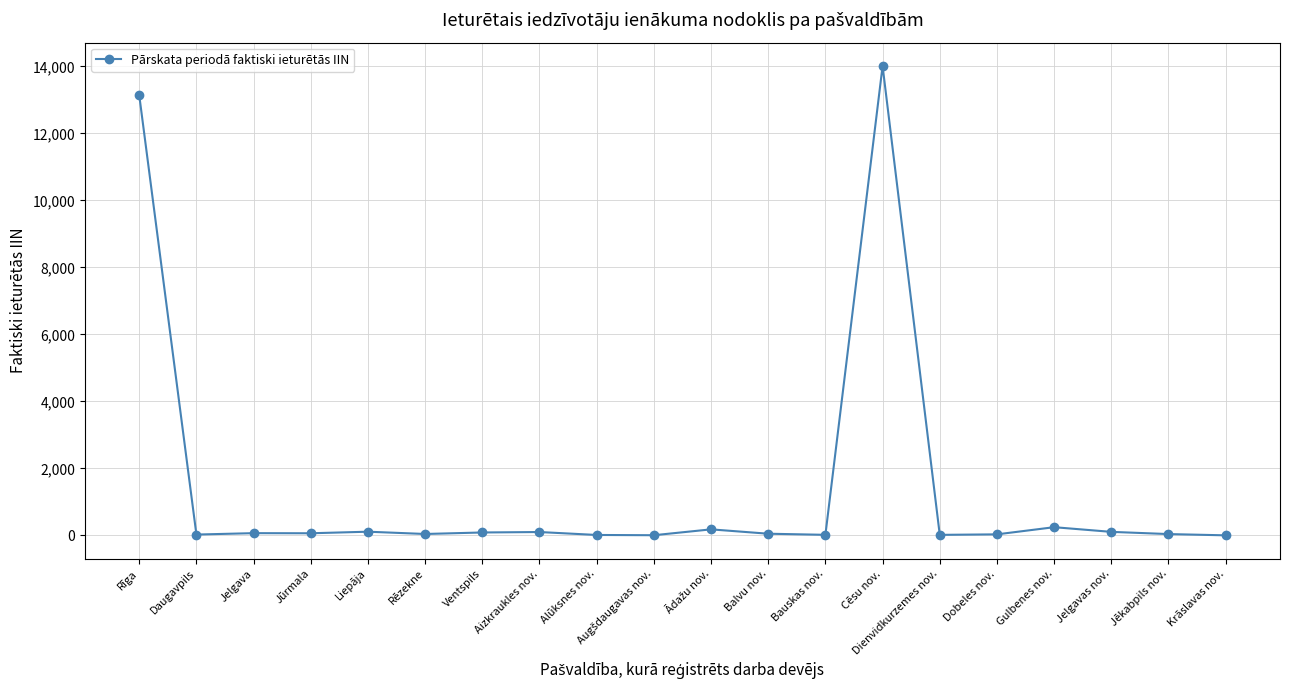

How many data points are less than 62?

10